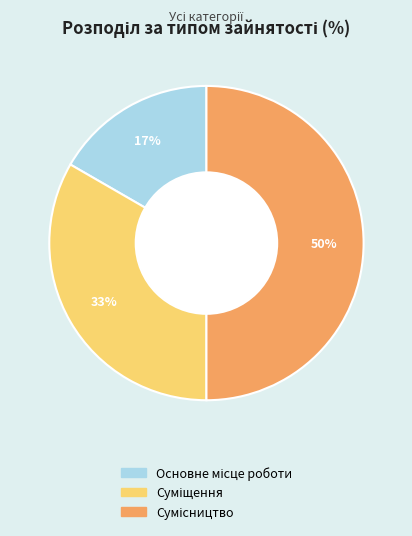

To the nearest percent, what is the average slice percentage?

33%